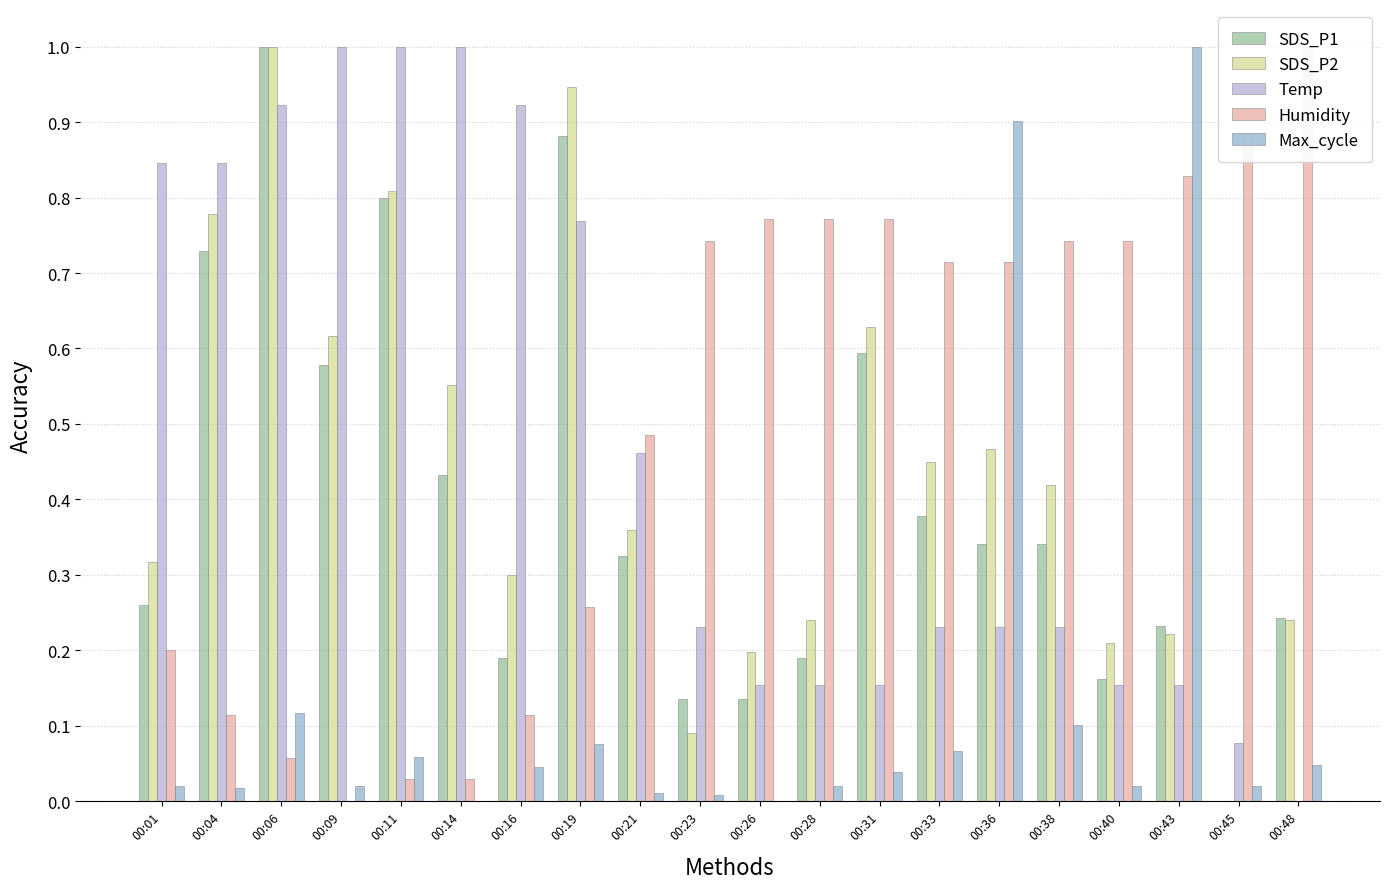

What is the difference between the maximum and minimum values in the SDS_P2 series?

1.0